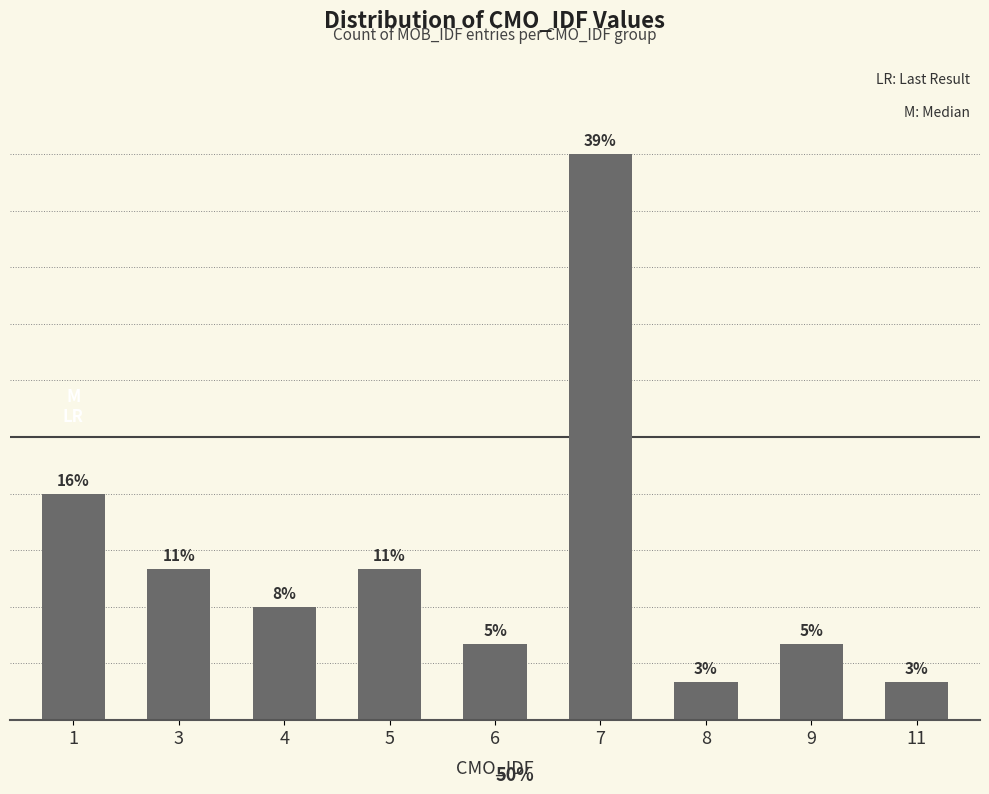

Does the chart contain any negative values?

No